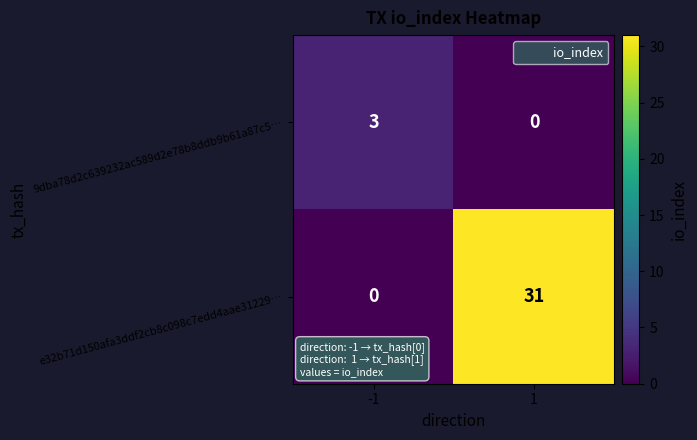

What value does the e32b71d150afa3ddf2cb8c098c7edd4aae31229… series have at 1, to the nearest 10?

30